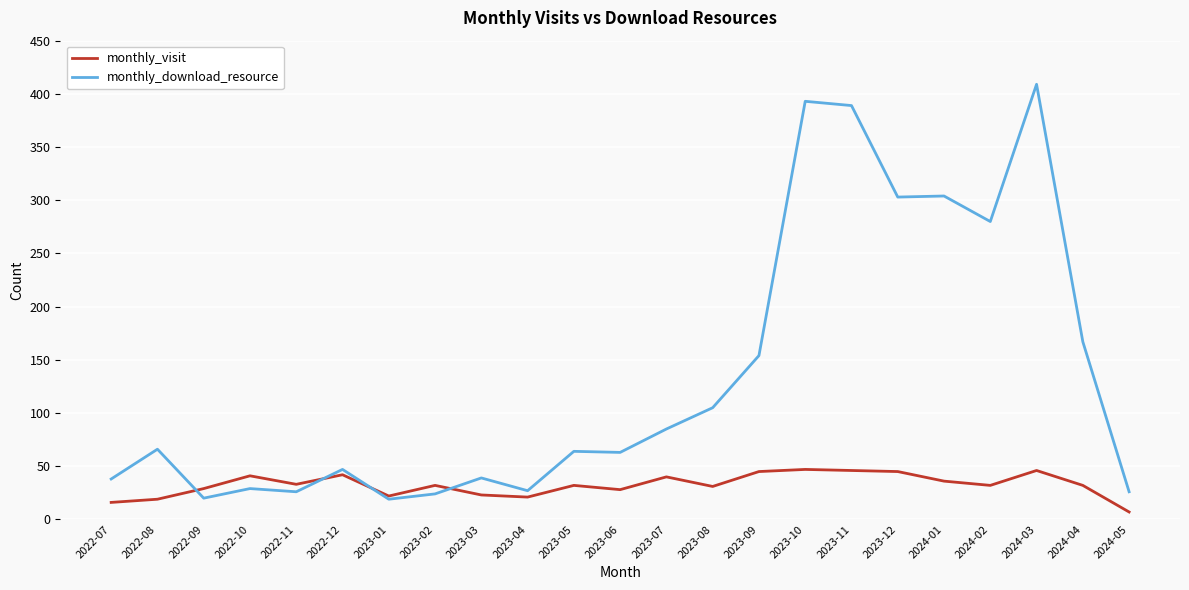

Is the value of monthly_download_resource at 2024-05 greater than the value of monthly_visit at 2022-08?

Yes